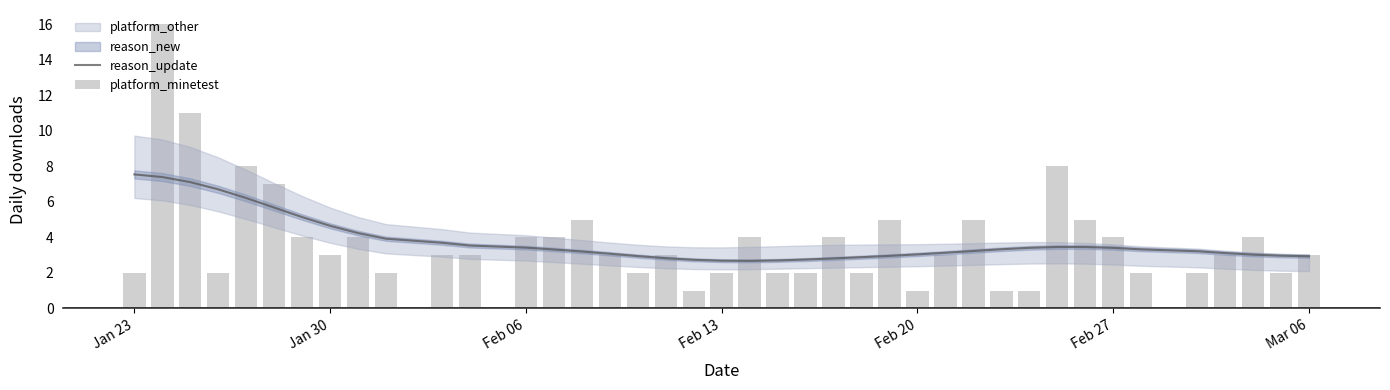

Is the value of platform_minetest at 24 greater than the value of reason_update at 15?

No